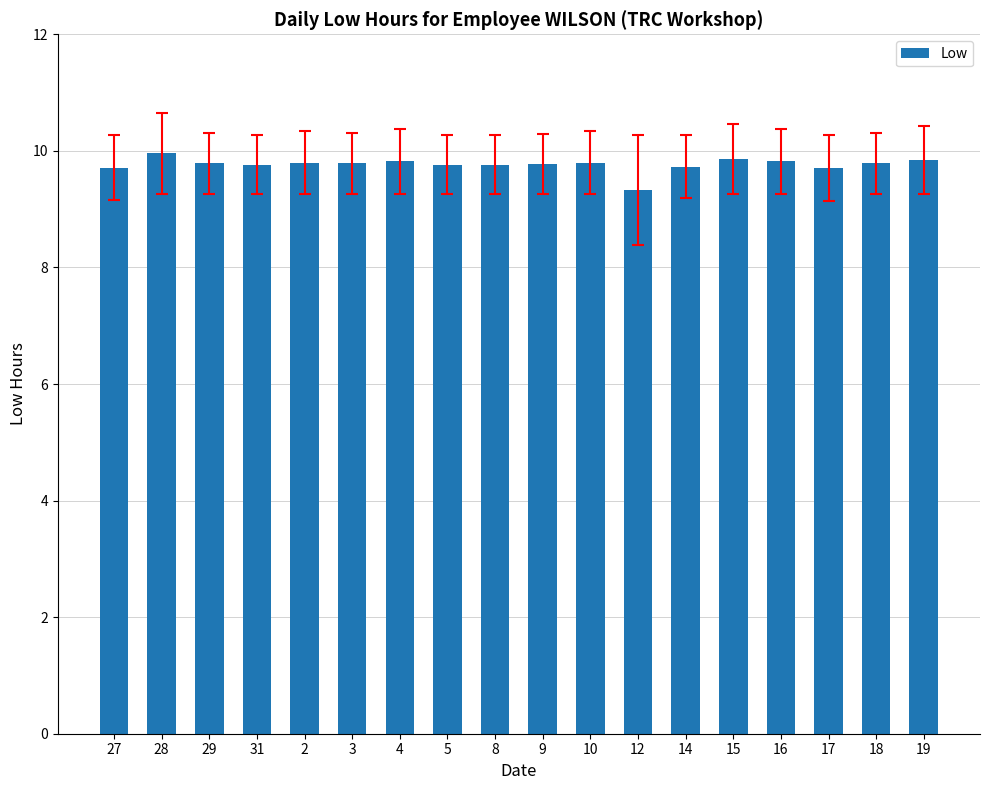

At which label is the value closest to 9?

12